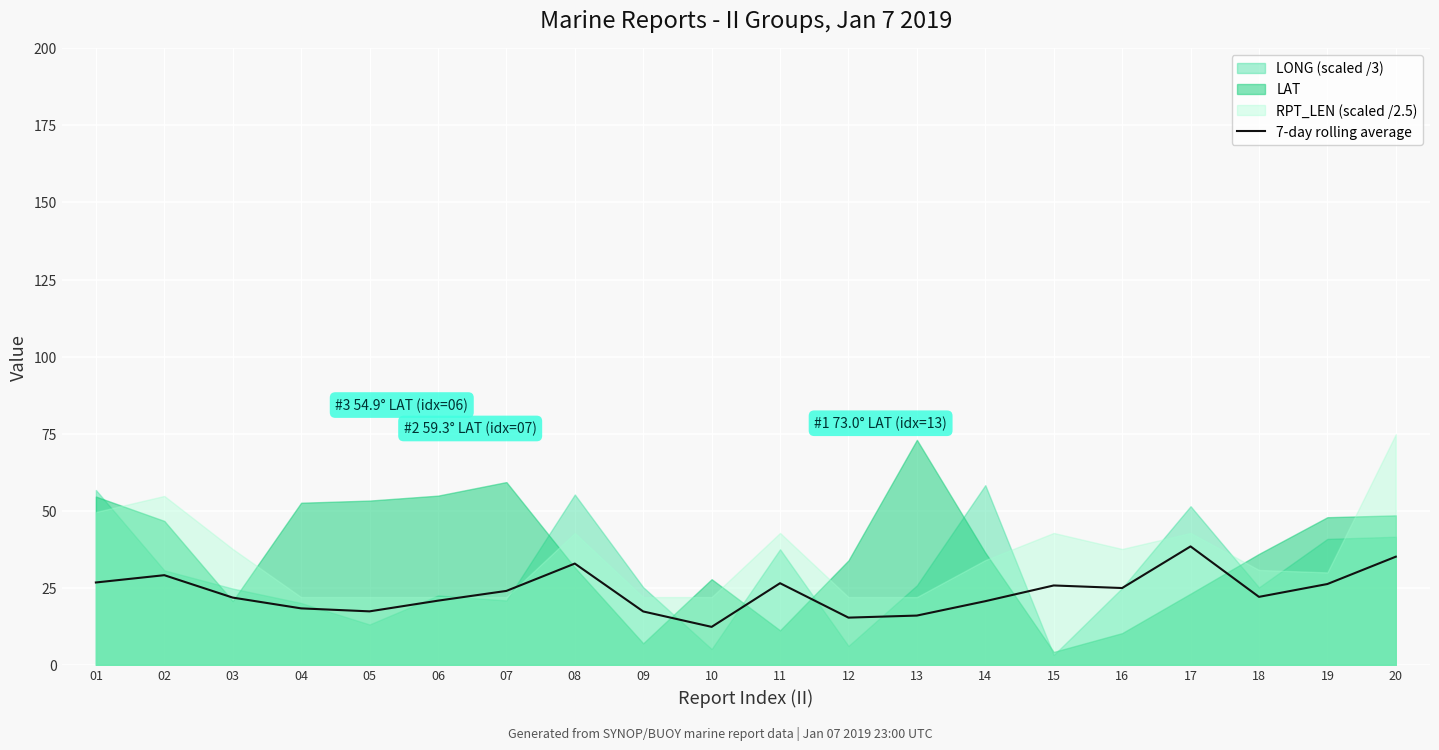

What is the value of the 10th point from the left?

12.3